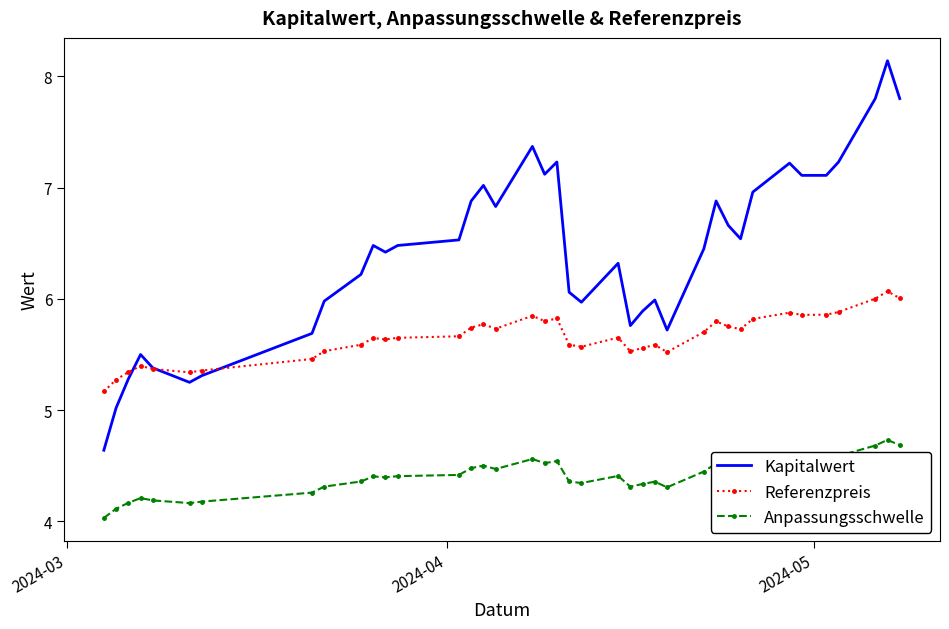

Which series has the largest total across all categories?

Kapitalwert